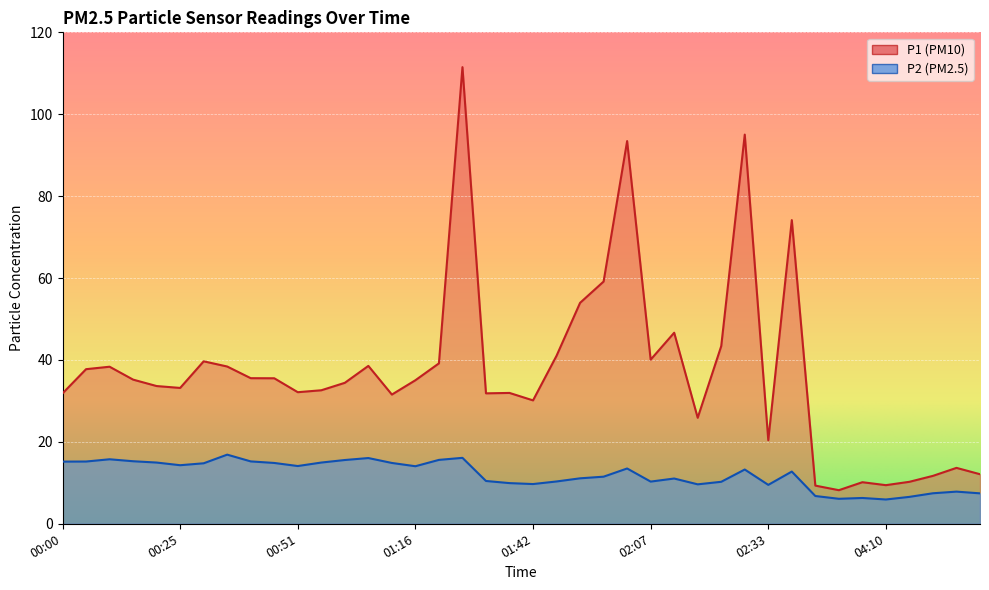

At which category is the sum across all series the highest?

01:26